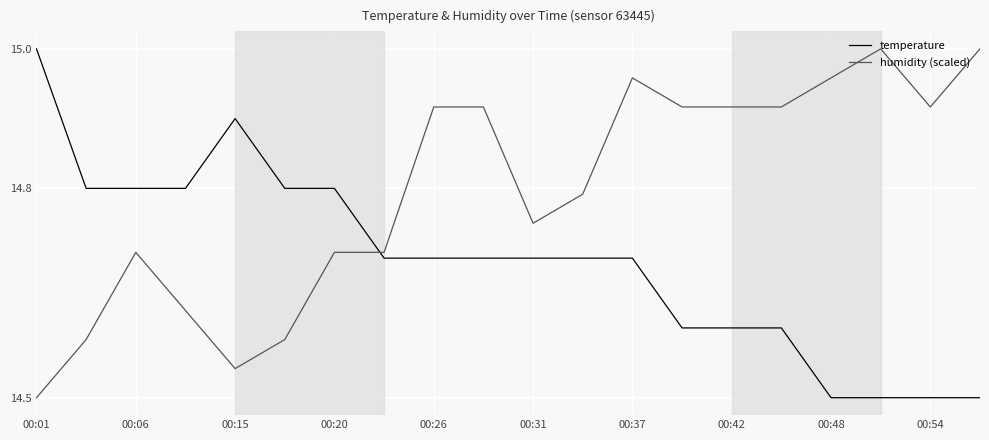

True or false: temperature and humidity (scaled) intersect in this chart.

True